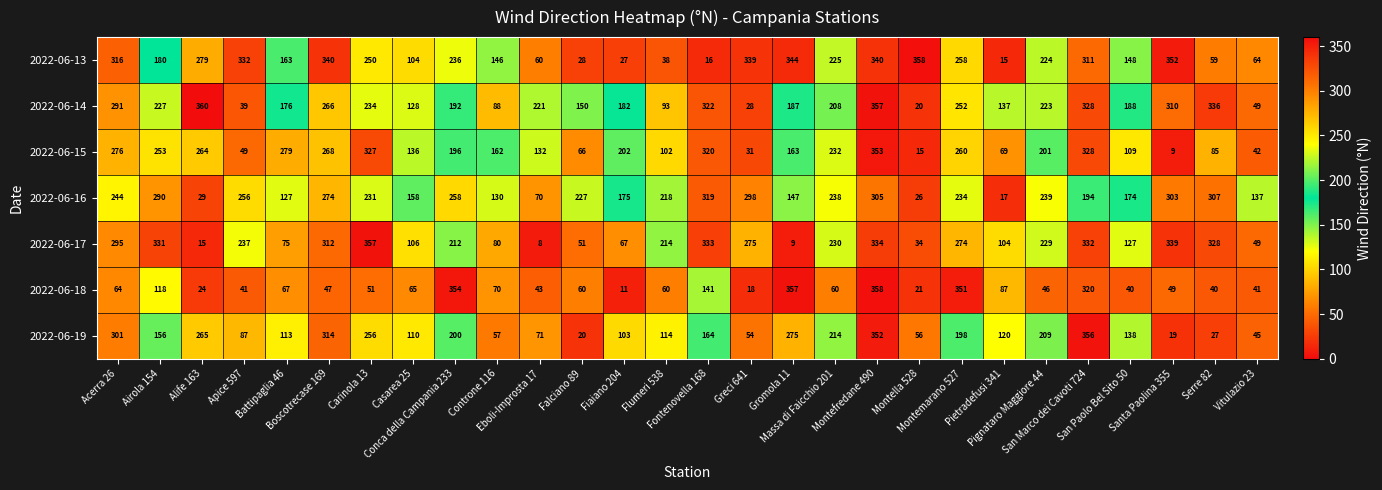

Which series has the widest spread of values?

2022-06-17